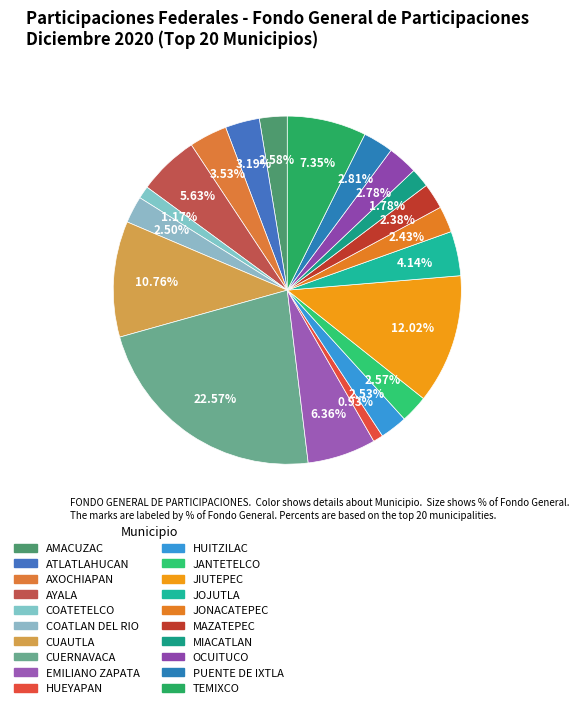

Which has a higher value, MAZATEPEC or AXOCHIAPAN?

AXOCHIAPAN